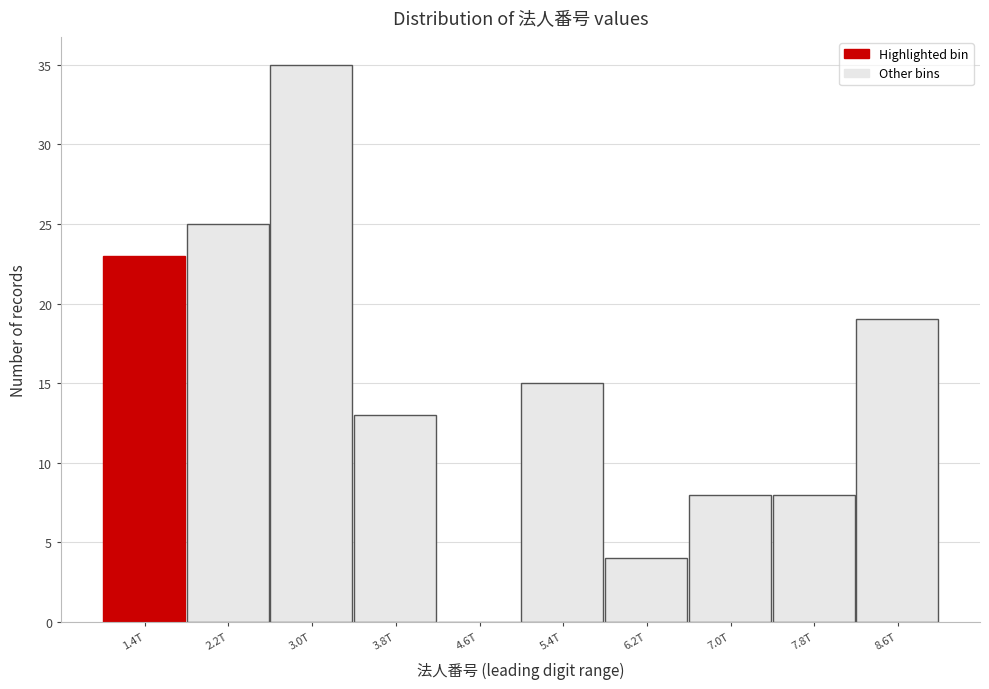

Reading right to left, transcribe all the data shown in this chart.

8.6T=19	7.8T=8	7.0T=8	6.2T=4	5.4T=15	4.6T=0	3.8T=13	3.0T=35	2.2T=25	1.4T=23